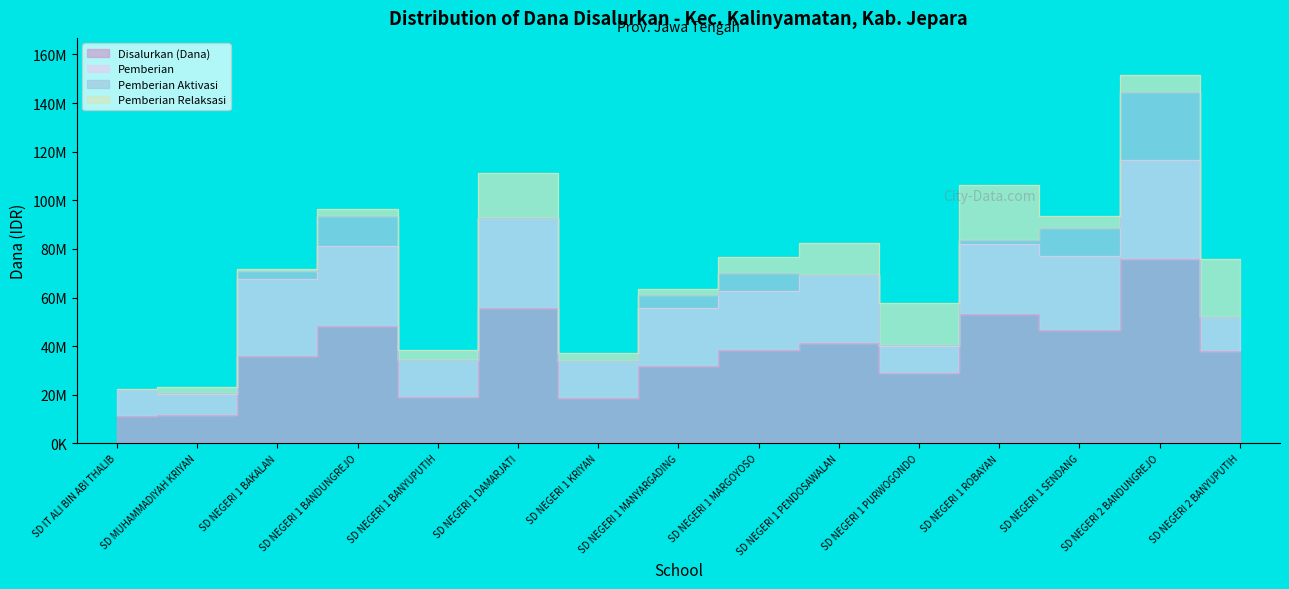

Reading left to right, what are all the values shown in this chart?

Disalurkan (Dana): SD IT ALI BIN ABI THALIB=11250000	SD MUHAMMADIYAH KRIYAN=11700000	SD NEGERI 1 BAKALAN=35775000	SD NEGERI 1 BANDUNGREJO=48150000	SD NEGERI 1 BANYUPUTIH=19125000	SD NEGERI 1 DAMARJATI=55575000	SD NEGERI 1 KRIYAN=18675000	SD NEGERI 1 MANYARGADING=31725000	SD NEGERI 1 MARGOYOSO=38250000	SD NEGERI 1 PENDOSAWALAN=41175000	SD NEGERI 1 PURWOGONDO=28800000	SD NEGERI 1 ROBAYAN=53100000	SD NEGERI 1 SENDANG=46800000	SD NEGERI 2 BANDUNGREJO=75825000	SD NEGERI 2 BANYUPUTIH=38025000
Pemberian: SD IT ALI BIN ABI THALIB=10575000	SD MUHAMMADIYAH KRIYAN=8550000	SD NEGERI 1 BAKALAN=31950000	SD NEGERI 1 BANDUNGREJO=32850000	SD NEGERI 1 BANYUPUTIH=15075000	SD NEGERI 1 DAMARJATI=37350000	SD NEGERI 1 KRIYAN=15075000	SD NEGERI 1 MANYARGADING=23850000	SD NEGERI 1 MARGOYOSO=24525000	SD NEGERI 1 PENDOSAWALAN=28125000	SD NEGERI 1 PURWOGONDO=11250000	SD NEGERI 1 ROBAYAN=29025000	SD NEGERI 1 SENDANG=30150000	SD NEGERI 2 BANDUNGREJO=40725000	SD NEGERI 2 BANYUPUTIH=14175000
Pemberian Aktivasi: SD IT ALI BIN ABI THALIB=225000	SD MUHAMMADIYAH KRIYAN=450000	SD NEGERI 1 BAKALAN=3150000	SD NEGERI 1 BANDUNGREJO=12600000	SD NEGERI 1 BANYUPUTIH=0	SD NEGERI 1 DAMARJATI=0	SD NEGERI 1 KRIYAN=0	SD NEGERI 1 MANYARGADING=5400000	SD NEGERI 1 MARGOYOSO=7200000	SD NEGERI 1 PENDOSAWALAN=0	SD NEGERI 1 PURWOGONDO=450000	SD NEGERI 1 ROBAYAN=1575000	SD NEGERI 1 SENDANG=11700000	SD NEGERI 2 BANDUNGREJO=27900000	SD NEGERI 2 BANYUPUTIH=0
Pemberian Relaksasi: SD IT ALI BIN ABI THALIB=450000	SD MUHAMMADIYAH KRIYAN=2700000	SD NEGERI 1 BAKALAN=675000	SD NEGERI 1 BANDUNGREJO=2700000	SD NEGERI 1 BANYUPUTIH=4050000	SD NEGERI 1 DAMARJATI=18225000	SD NEGERI 1 KRIYAN=3600000	SD NEGERI 1 MANYARGADING=2475000	SD NEGERI 1 MARGOYOSO=6525000	SD NEGERI 1 PENDOSAWALAN=13050000	SD NEGERI 1 PURWOGONDO=17100000	SD NEGERI 1 ROBAYAN=22500000	SD NEGERI 1 SENDANG=4950000	SD NEGERI 2 BANDUNGREJO=7200000	SD NEGERI 2 BANYUPUTIH=23850000